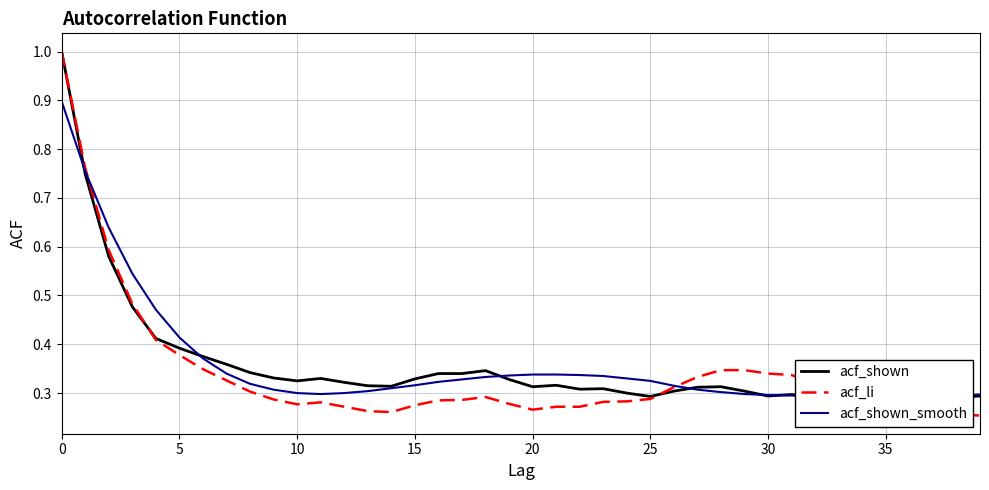

Is it true that acf_li equals 0.2 at 15?

False